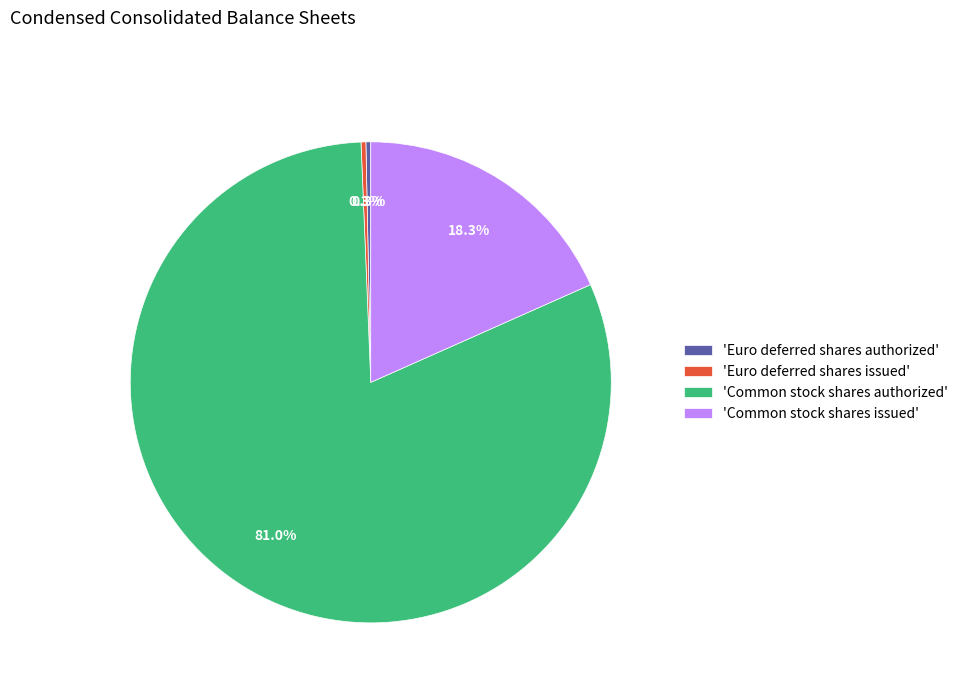

What portion of the pie excludes 'Common stock shares issued'?

81.7%